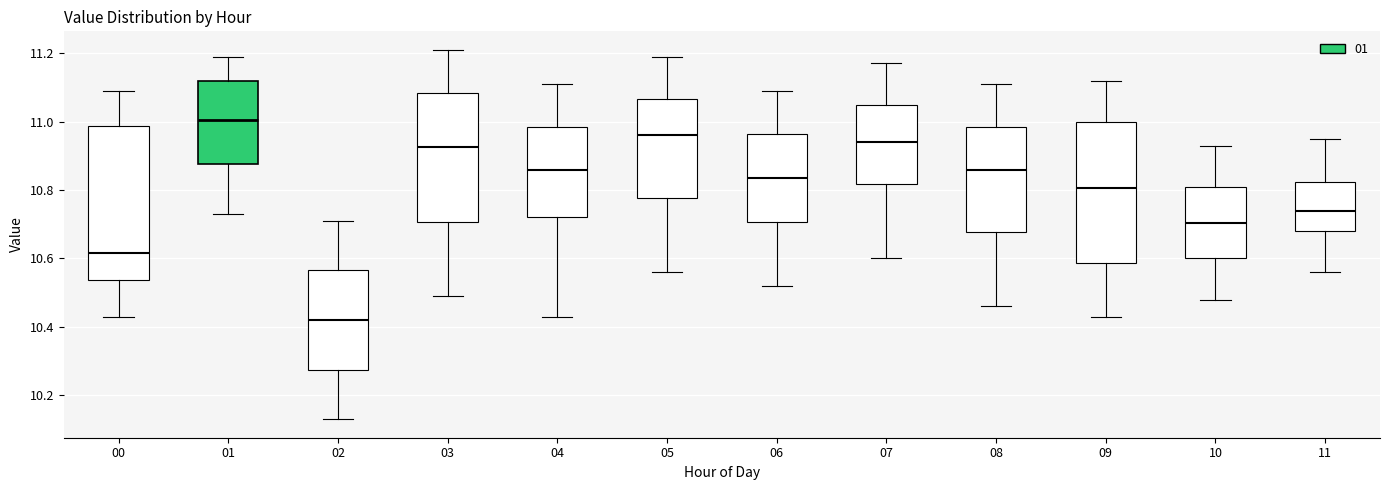

Reading left to right, read every box against the y-axis: the position of its median line, the range the box covers, and the ends of its whiskers. The values are not printed on the chart, so give them approximately, as read against the axis.

00: median 10.62, box 10.54 to 10.98, whiskers 10.44 to 11.10
01: median 11.00, box 10.88 to 11.12, whiskers 10.74 to 11.20
02: median 10.42, box 10.28 to 10.56, whiskers 10.14 to 10.72
03: median 10.92, box 10.70 to 11.08, whiskers 10.50 to 11.22
04: median 10.86, box 10.72 to 10.98, whiskers 10.44 to 11.12
05: median 10.96, box 10.78 to 11.06, whiskers 10.56 to 11.20
06: median 10.84, box 10.70 to 10.96, whiskers 10.52 to 11.10
07: median 10.94, box 10.82 to 11.04, whiskers 10.60 to 11.18
08: median 10.86, box 10.68 to 10.98, whiskers 10.46 to 11.12
09: median 10.80, box 10.58 to 11.00, whiskers 10.44 to 11.12
10: median 10.70, box 10.60 to 10.82, whiskers 10.48 to 10.94
11: median 10.74, box 10.68 to 10.82, whiskers 10.56 to 10.96